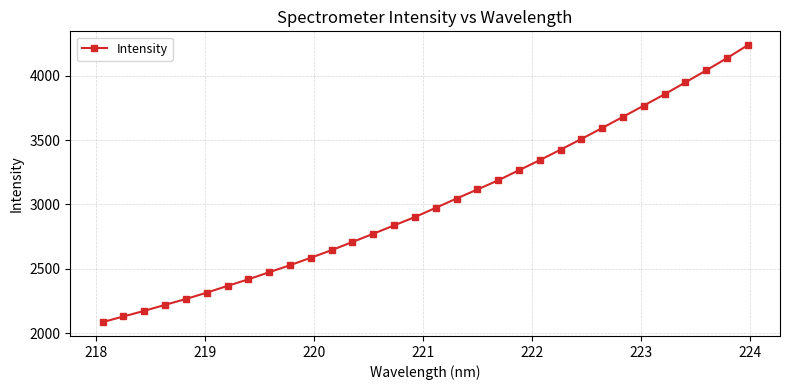

What is the difference between the maximum and minimum values?

2152.8